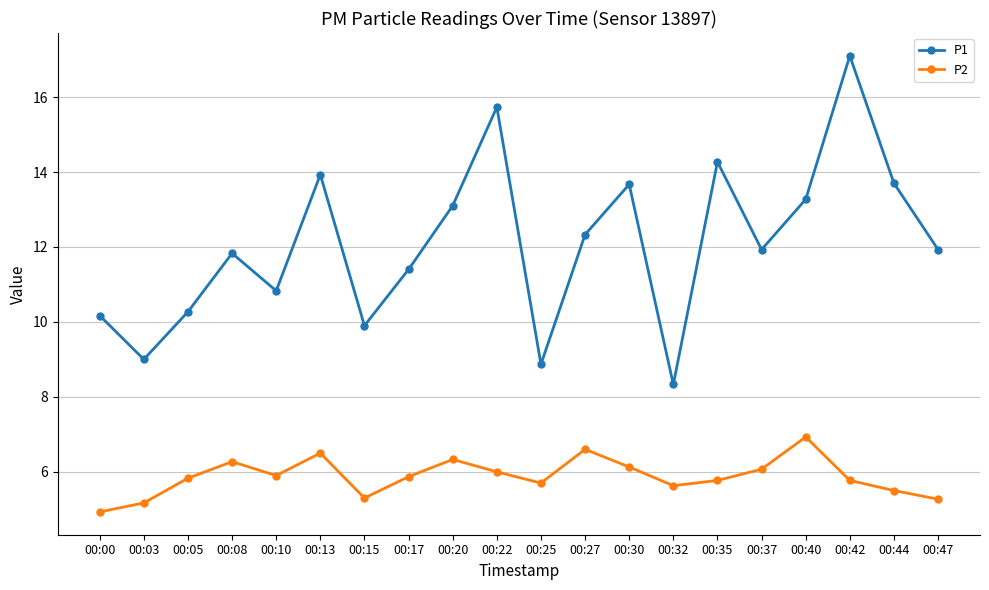

Which series has the largest total across all categories?

P1